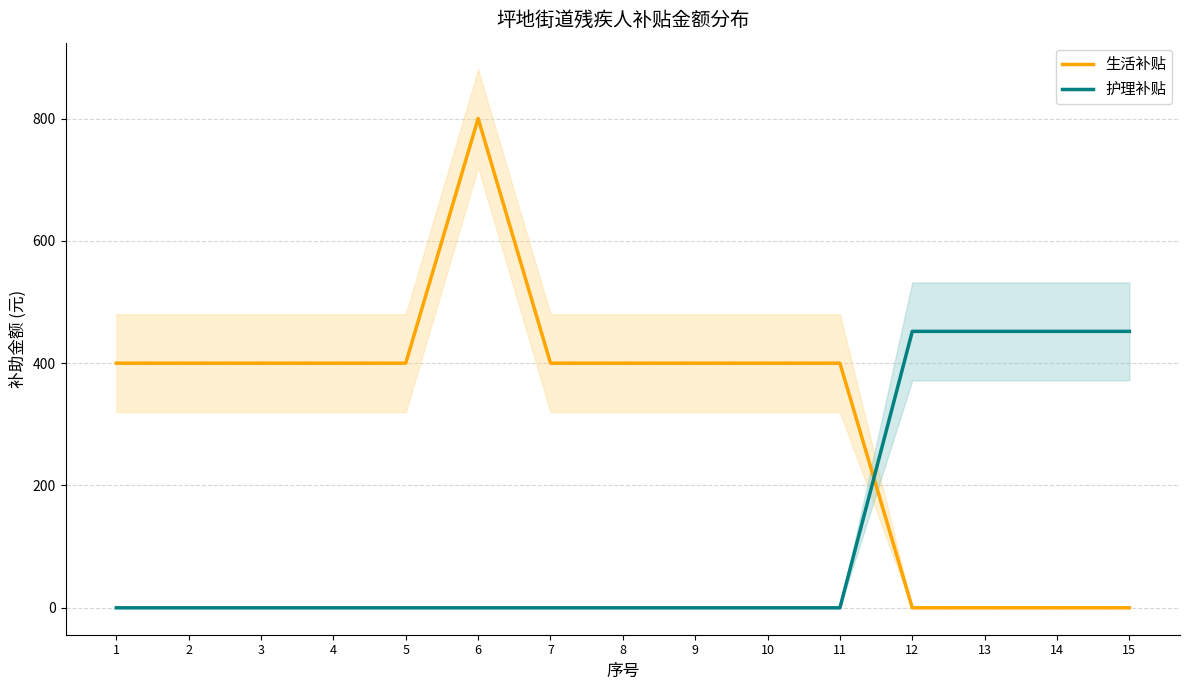

List the series in order of their peak value, highest first.

生活补贴, 护理补贴